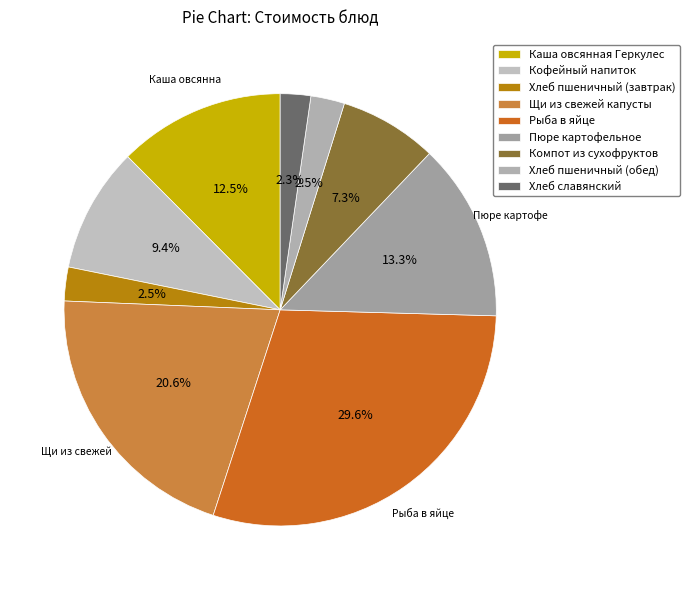

Combined, do Каша овсянная Геркулес and Рыба в яйце account for over 50%?

No